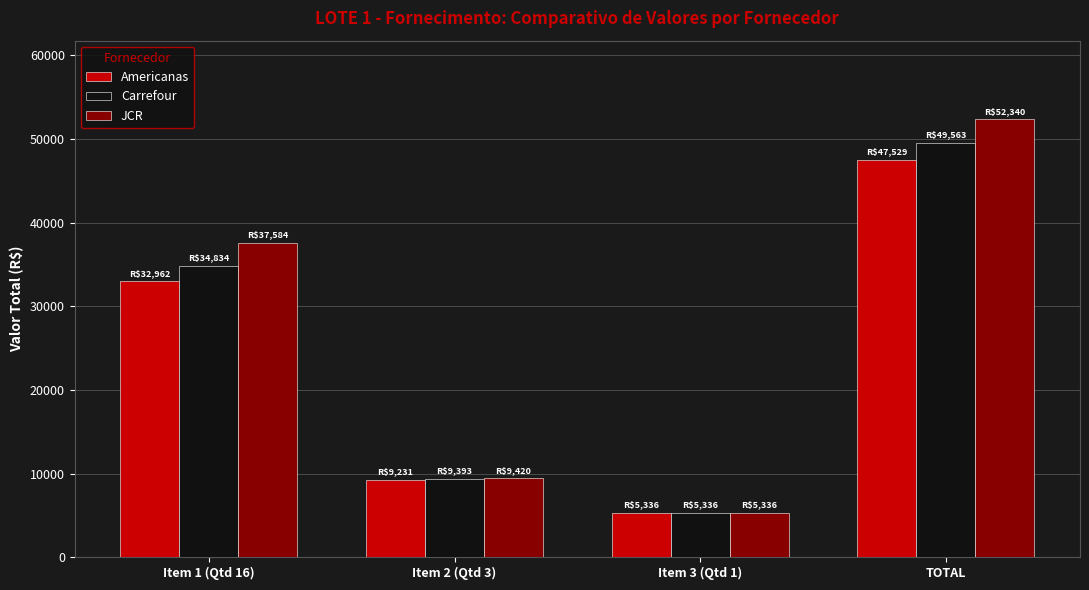

Count the number of categories in the chart.

4